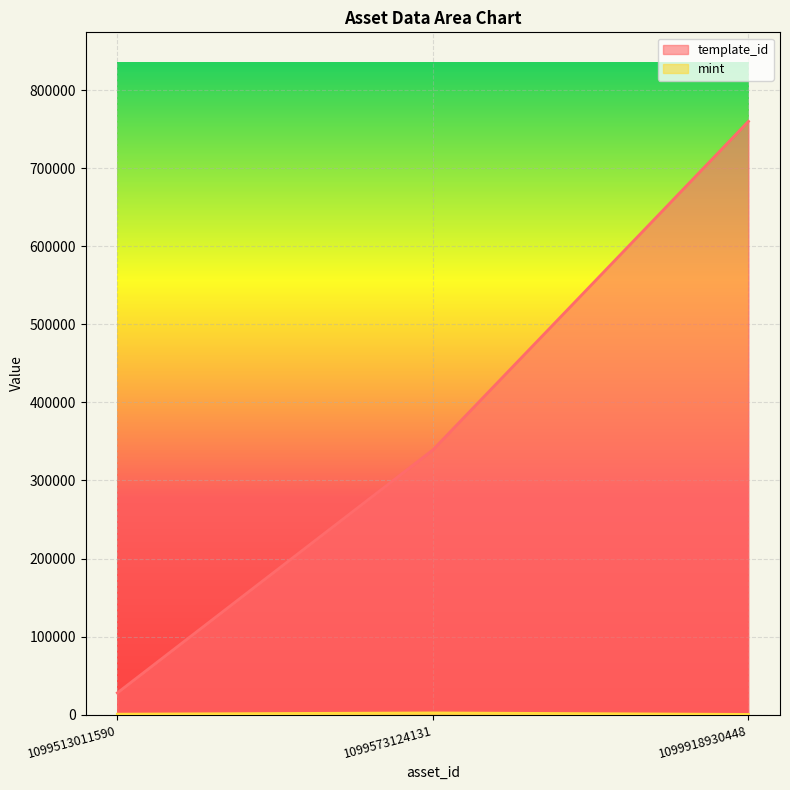

Between 1099918930448 and 1099513011590, which is larger?

1099918930448